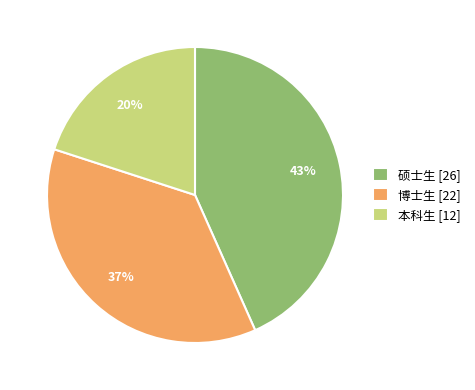

Which category has the smallest portion of the pie?

本科生